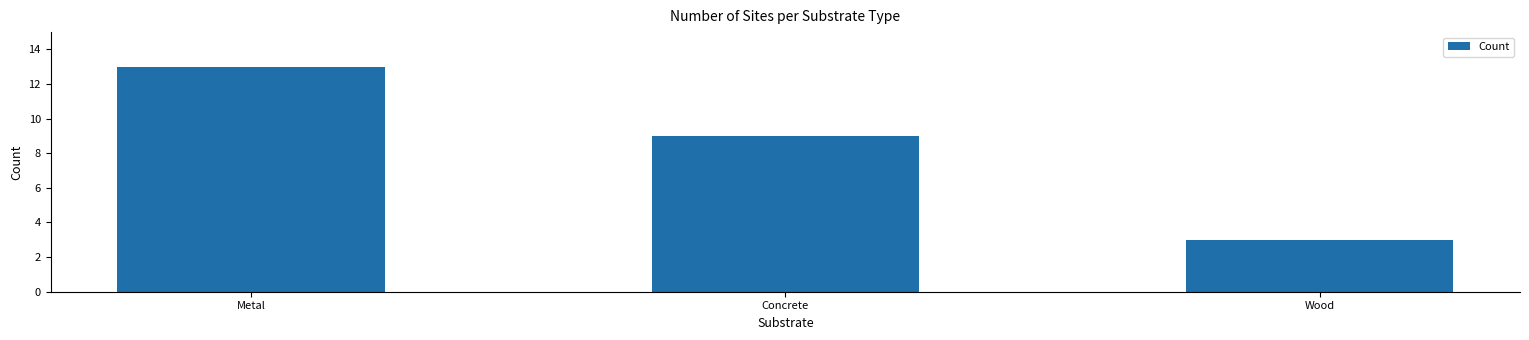

Which has a higher value, Wood or Metal?

Metal